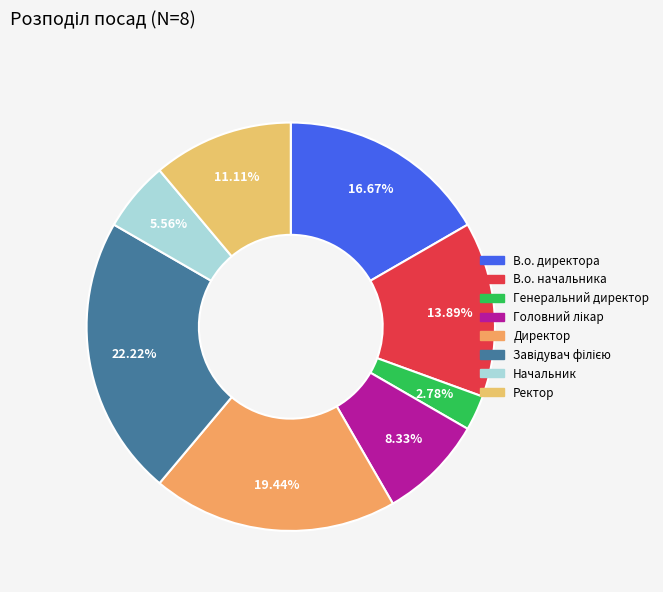

What is the change in value from Директор to Начальник?

-5